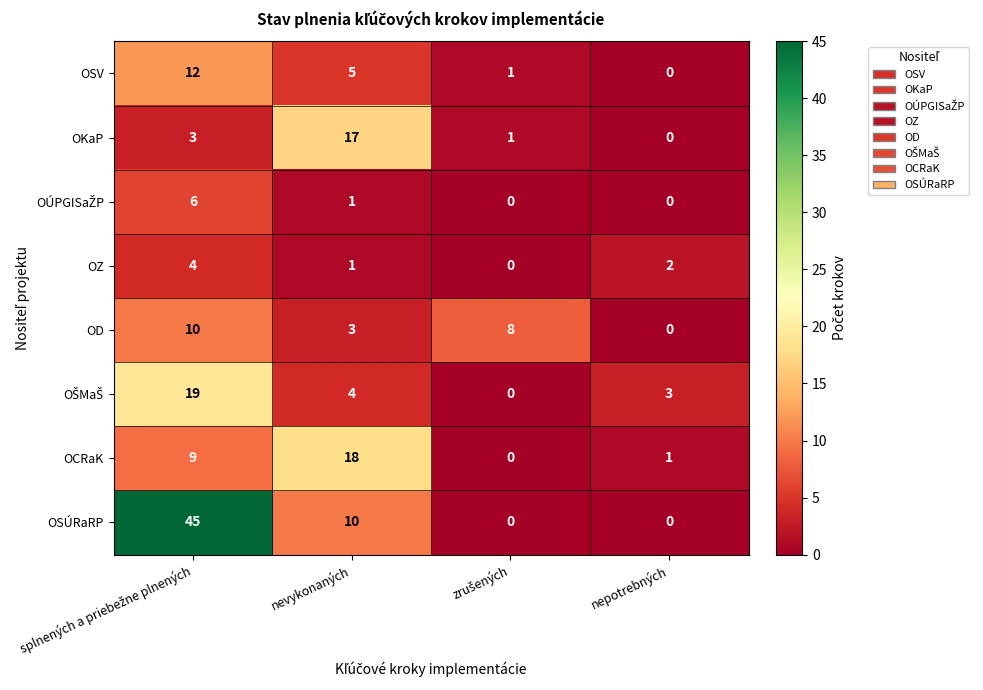

What is the sum of all OKaP values?

21